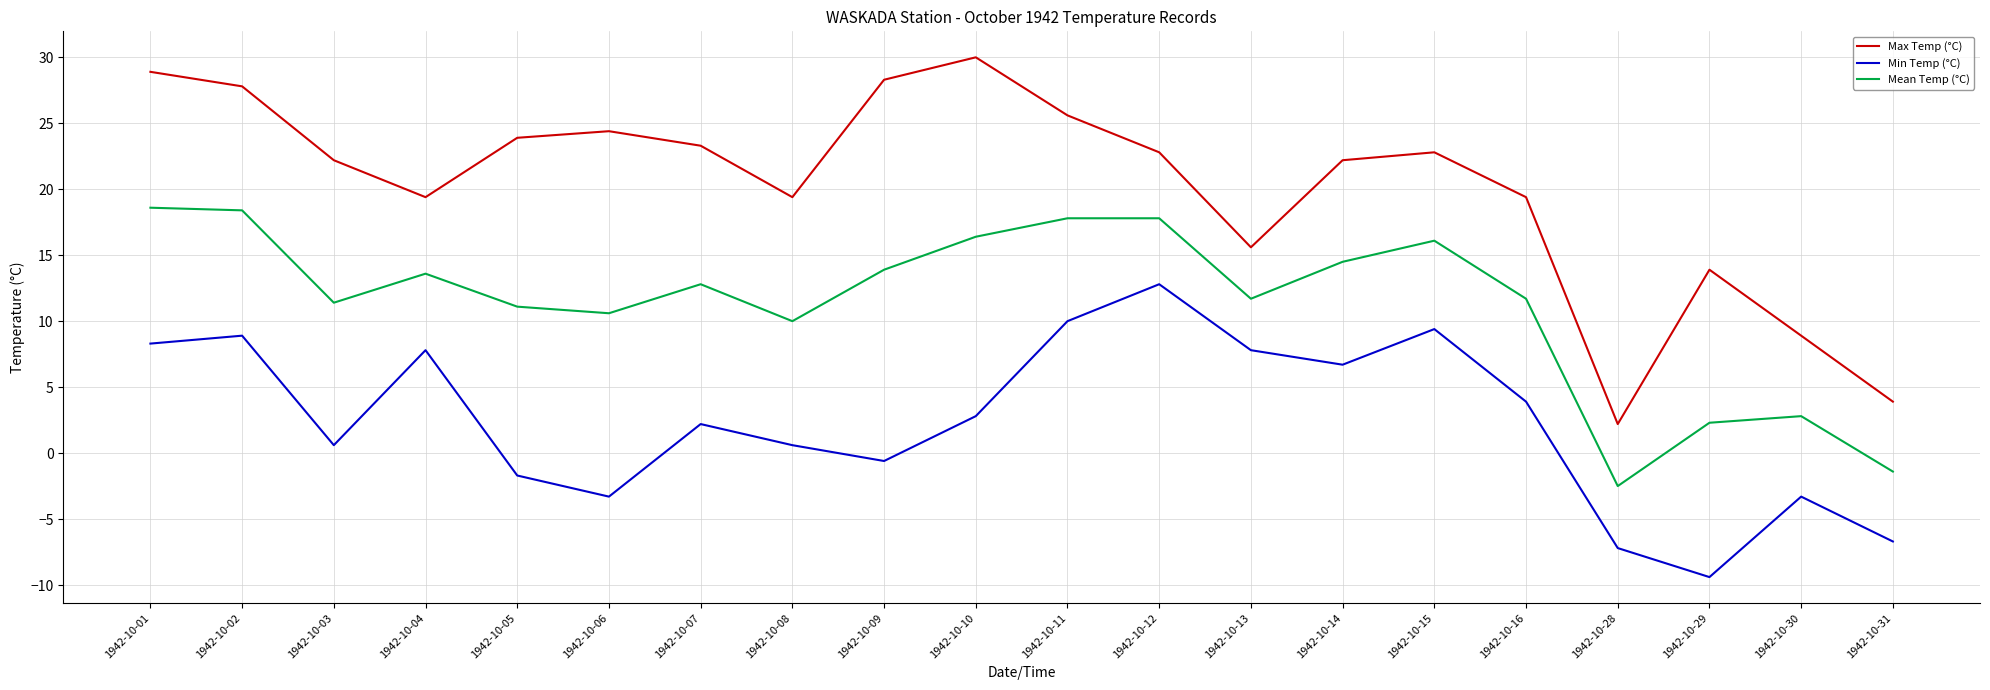

Rank the series by their average value, from lowest to highest.

Min Temp (°C), Mean Temp (°C), Max Temp (°C)